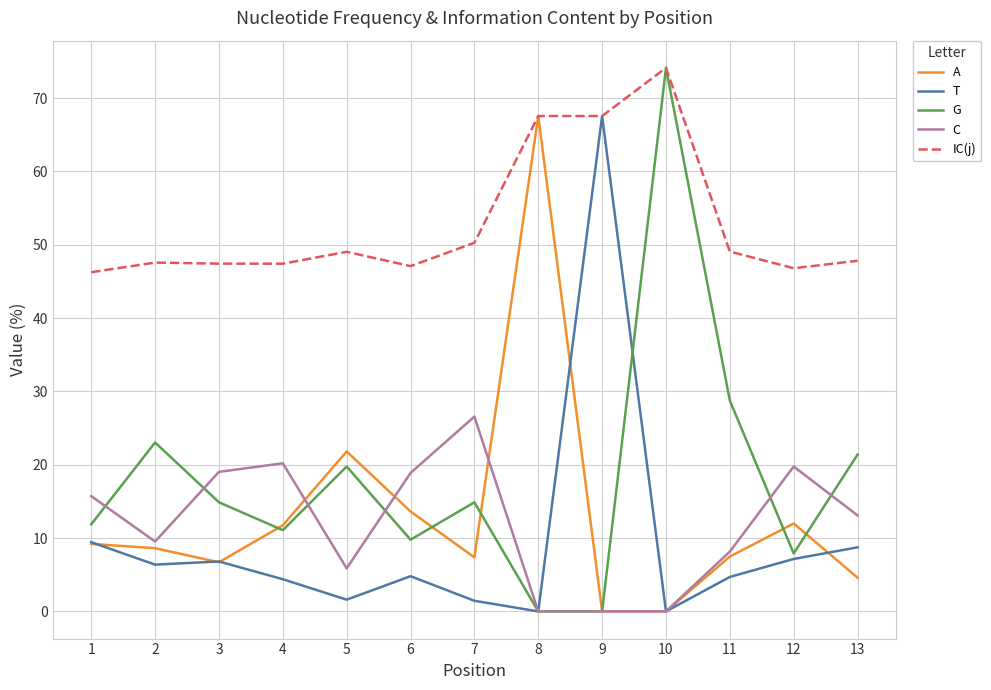

What is the spread (max minus min) of values at 10?

74.1